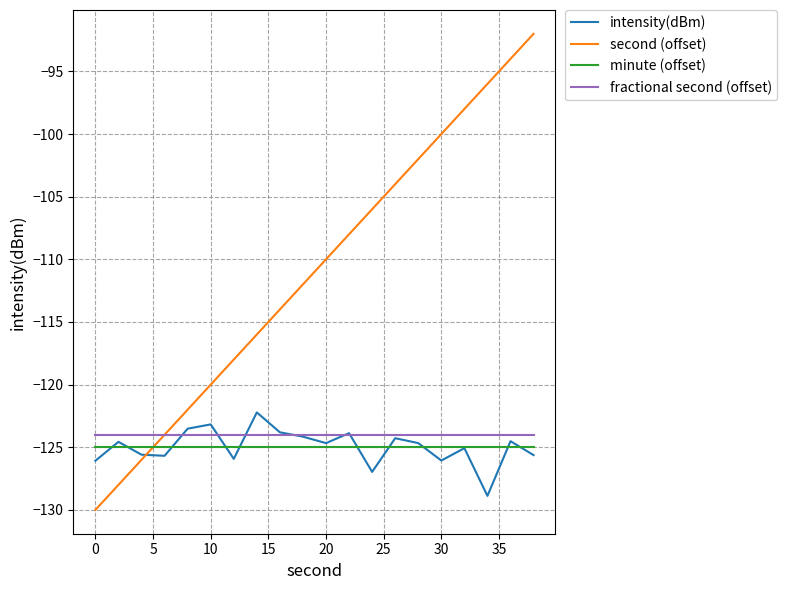

What is the lowest value of the second (offset) series?

-130.0